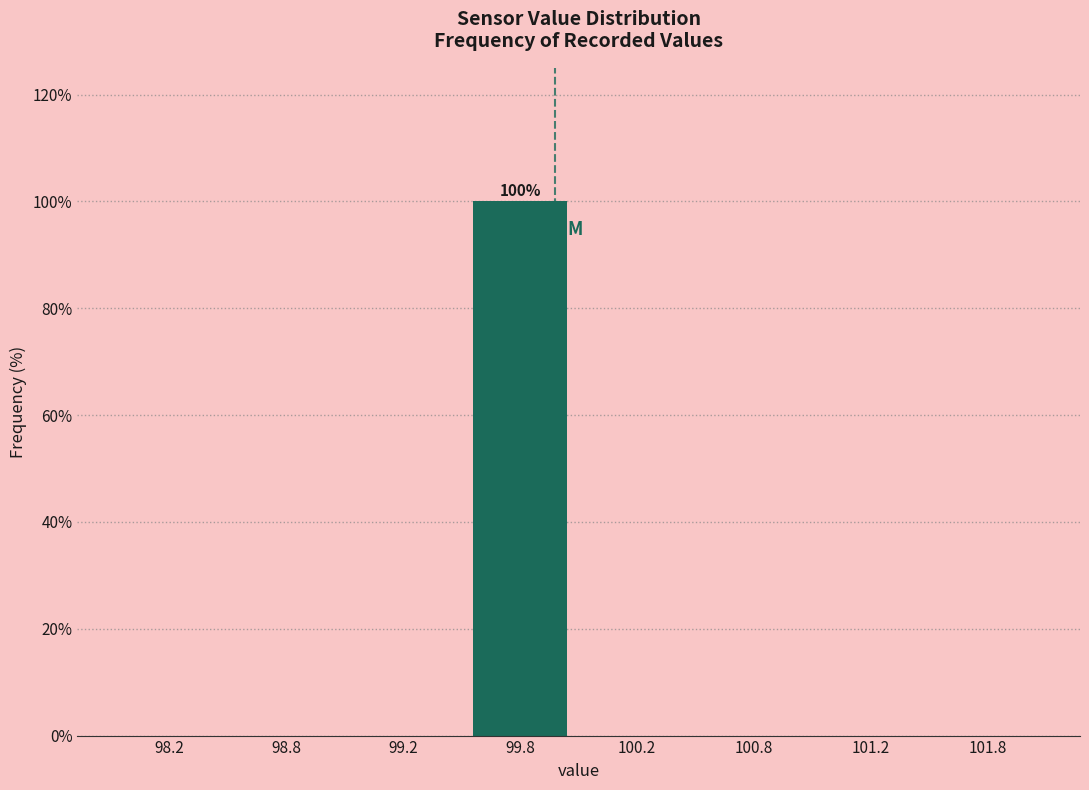

Reading left to right, extract all data points from this chart.

98.2=0	98.8=0	99.2=0	99.8=100	100.2=0	100.8=0	101.2=0	101.8=0